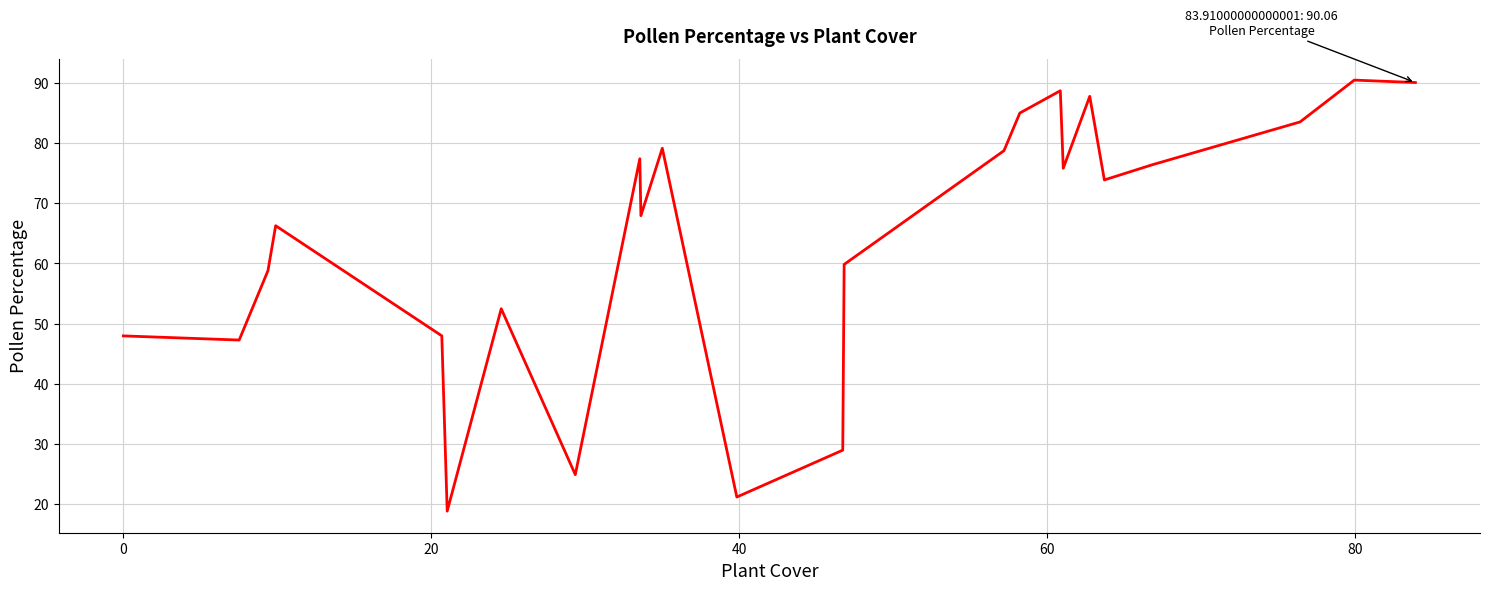

Does the chart have visible grid lines?

Yes